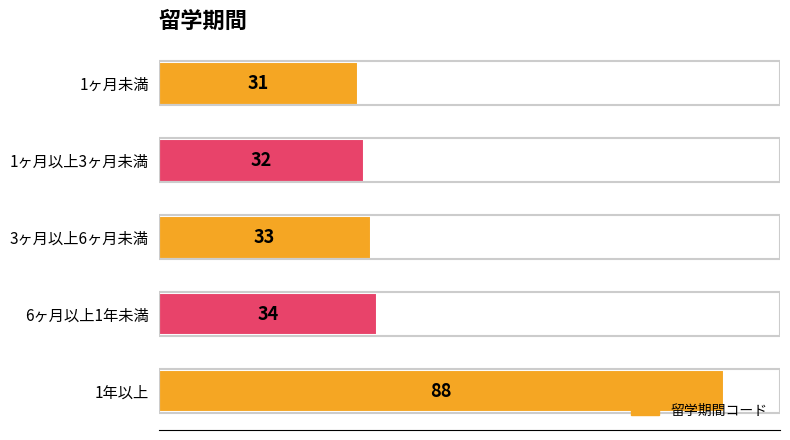

How many bars are there in total?

5